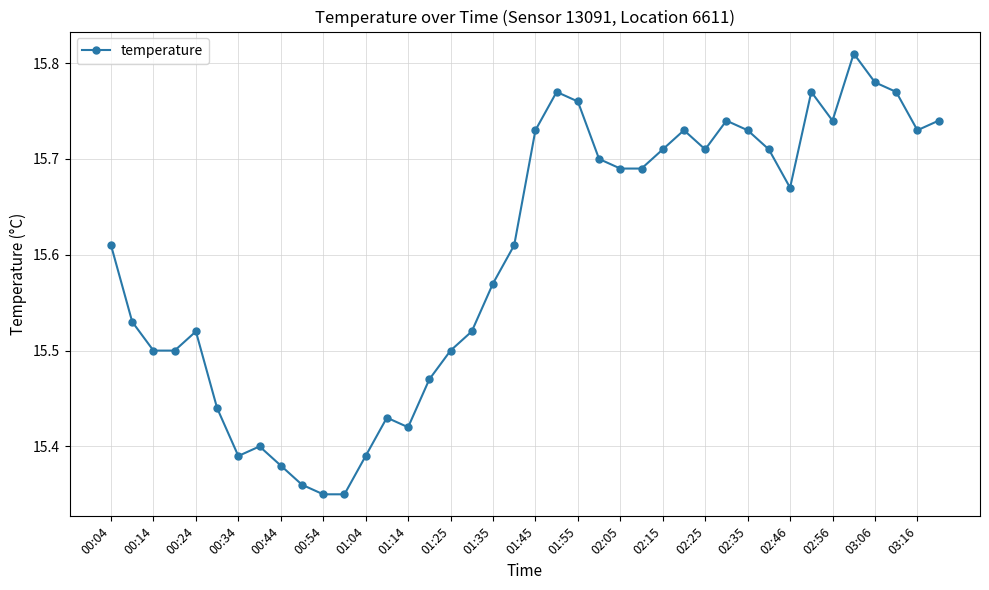

Count the values in the range 15 to 16.

40